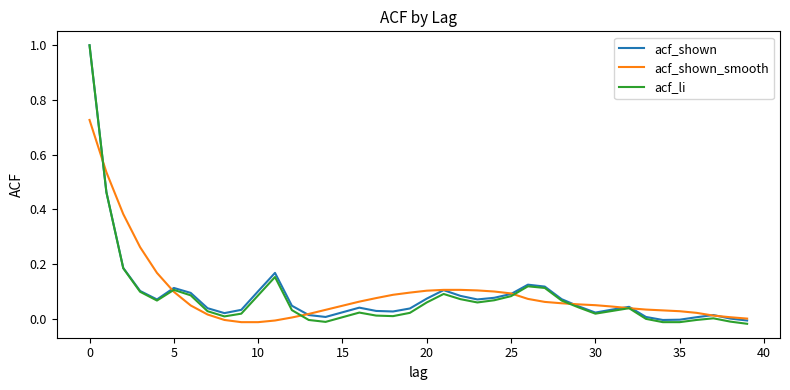

What is the greatest value displayed?

1.0